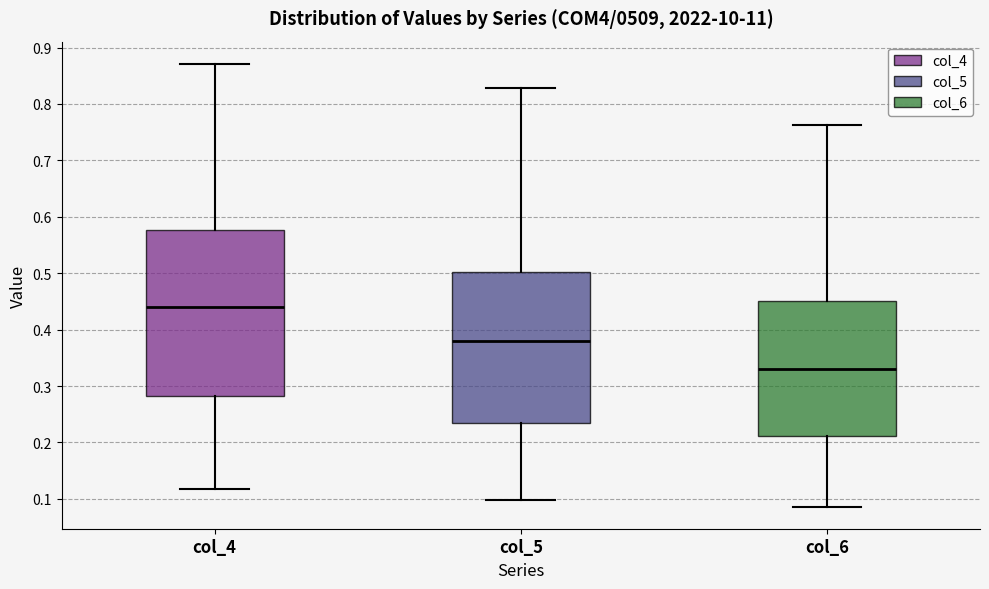

Where does the upper whisker of the box for col_5 end on the y-axis? The values are not printed on the chart, so give them approximately, as read against the axis.

0.83